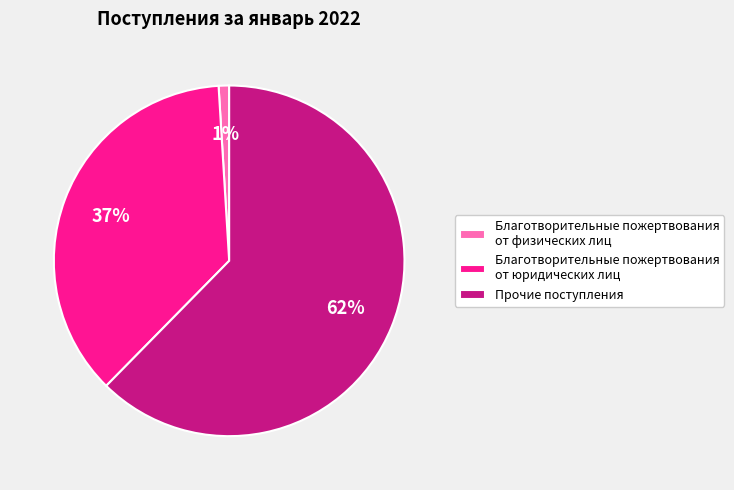

Is it true that Благотворительные пожертвования от физических лиц is 1% of the pie?

True